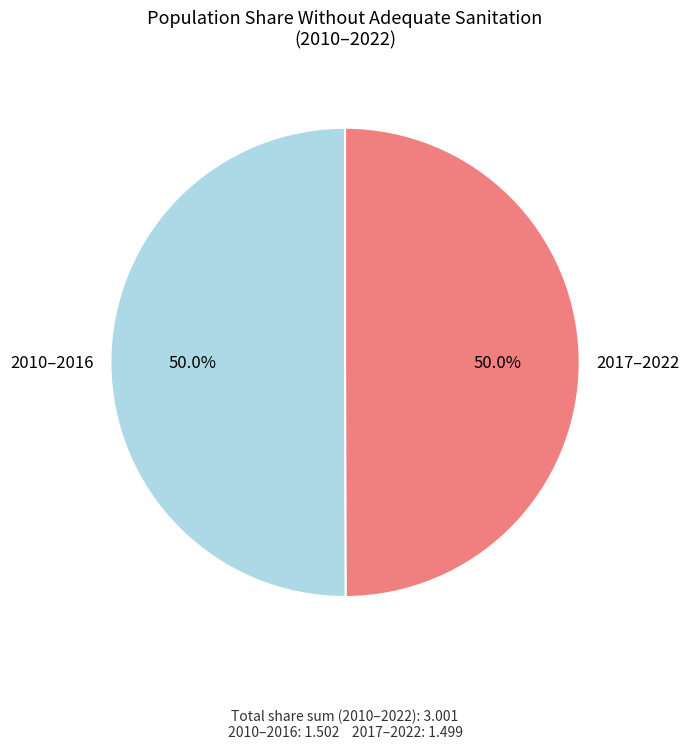

To the nearest percent, what is the difference between the largest and smallest slice percentages?

0%